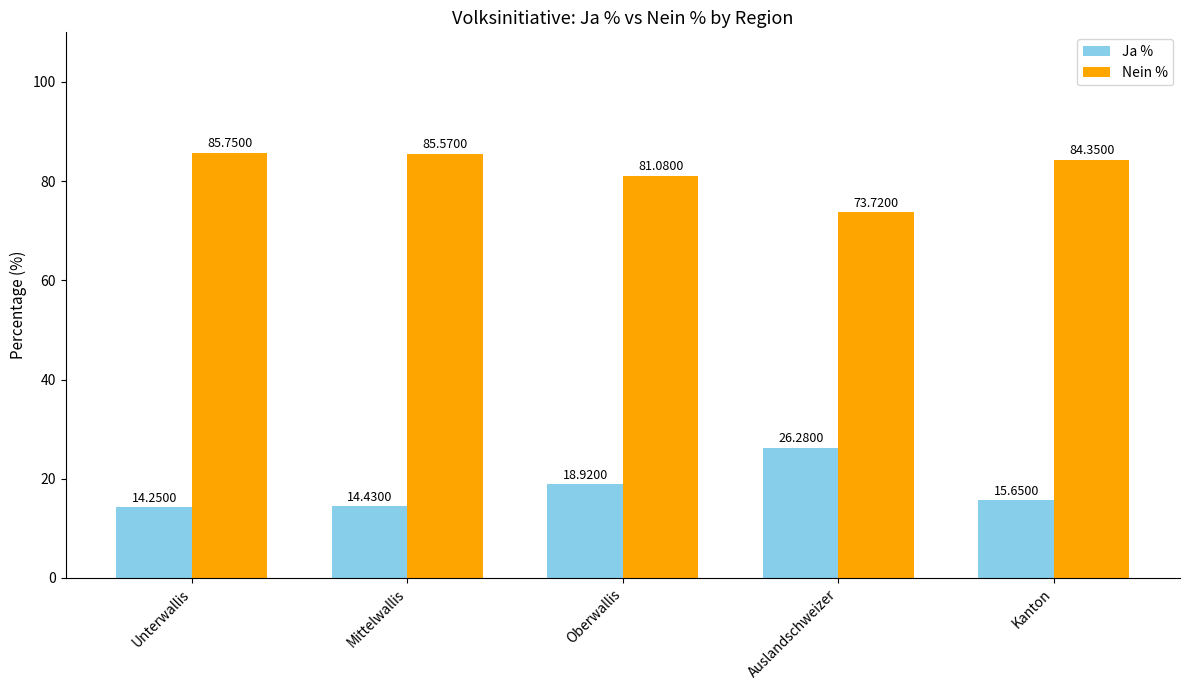

Where is Nein % nearest to the value 79?

Oberwallis